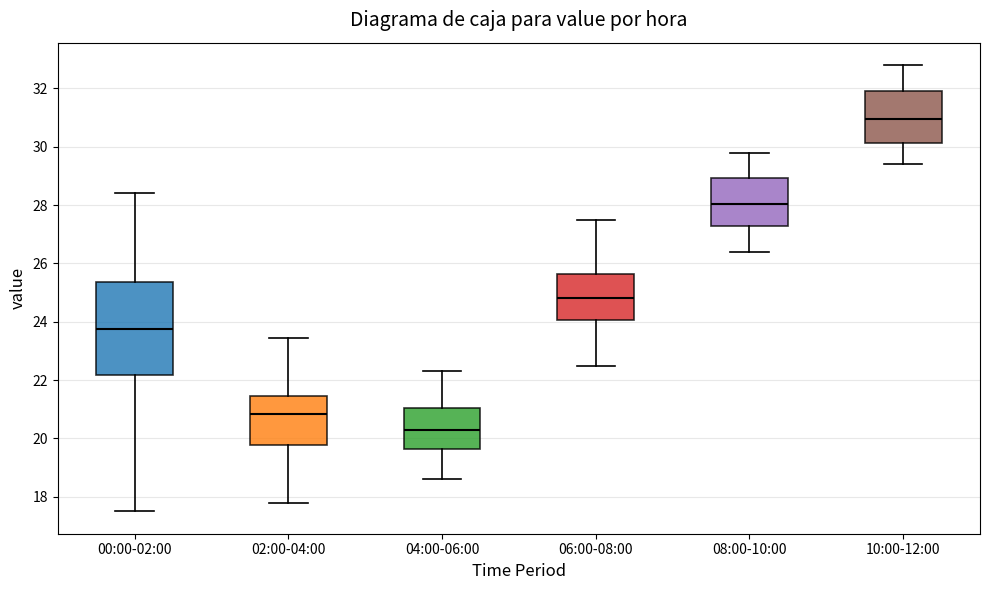

Which box's median line is the lowest?

04:00-06:00